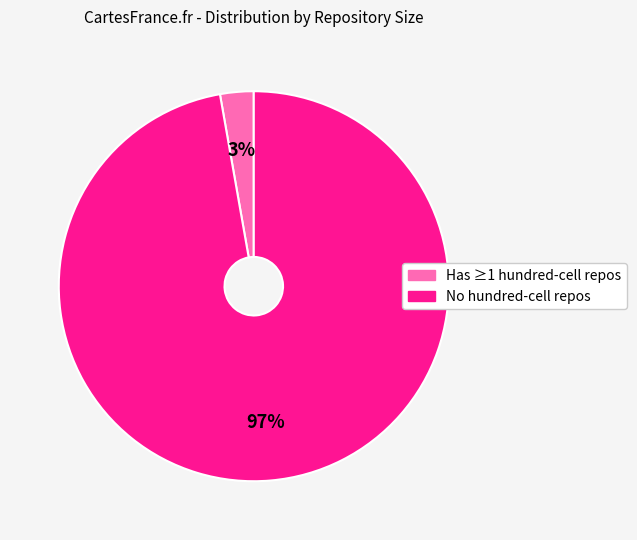

To the nearest percent, what is the difference between the largest and smallest slice percentages?

94%